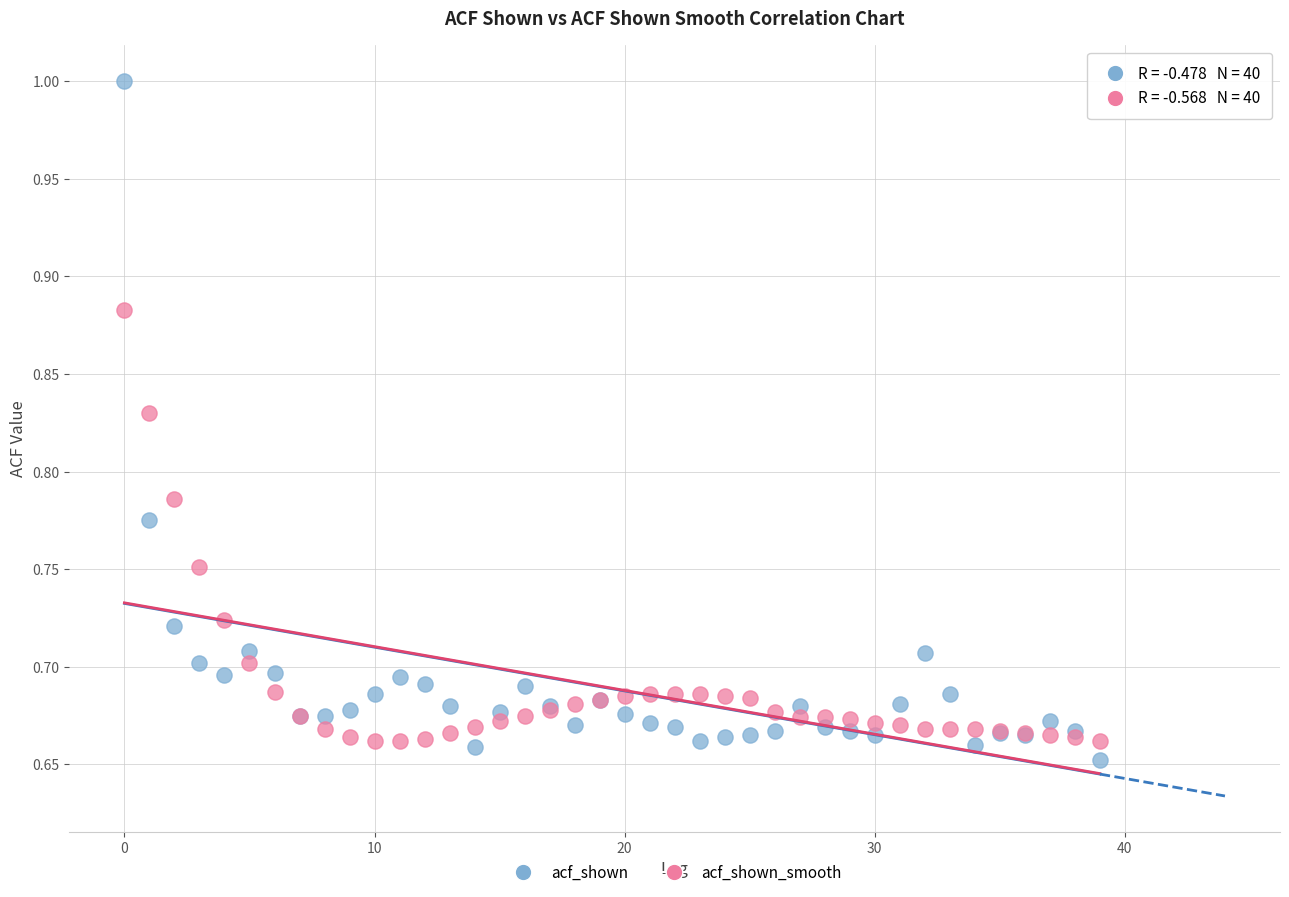

Which series contains the lowest Y value?

acf_shown